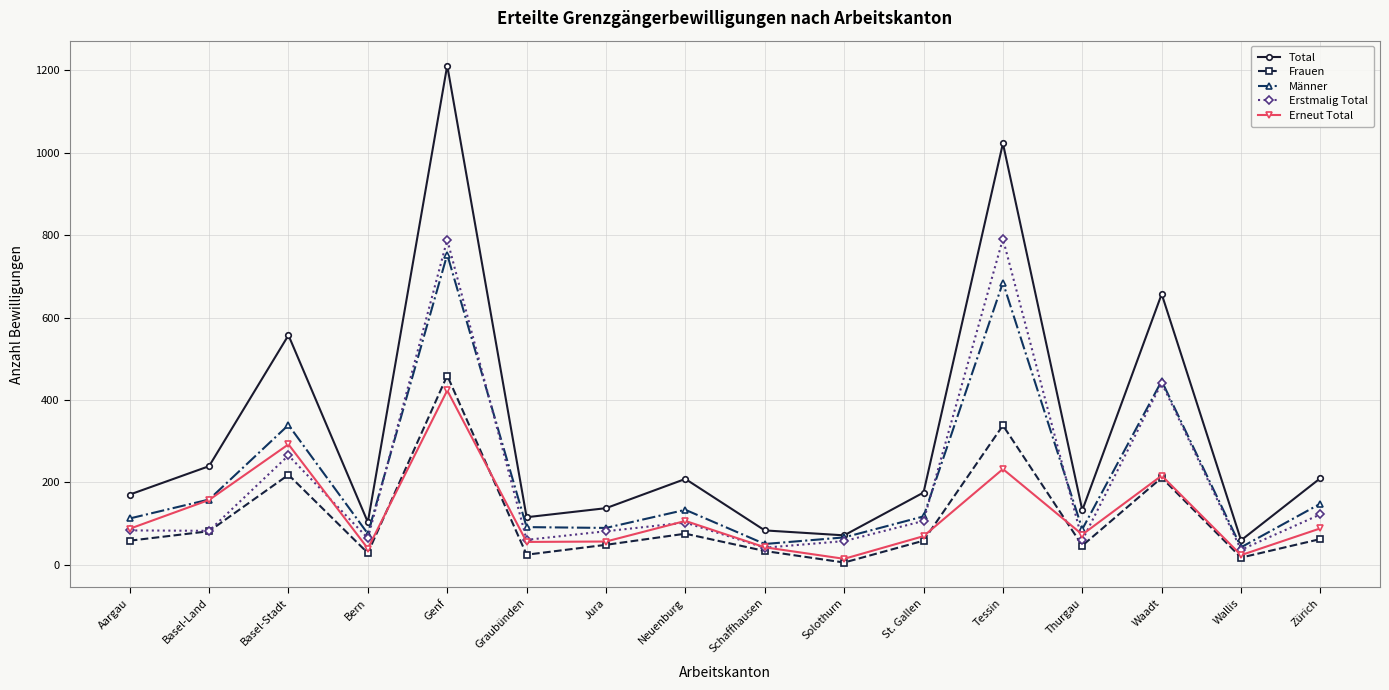

At Tessin, list the series in order from smallest to largest.

Erneut Total, Frauen, Männer, Erstmalig Total, Total